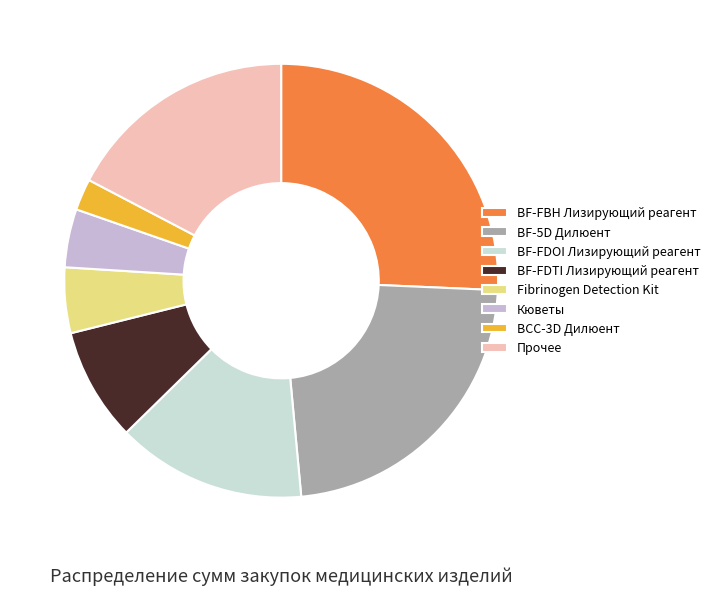

Which has a higher value, BF-FDOI Лизирующий реагент or BF-FDTI Лизирующий реагент?

BF-FDOI Лизирующий реагент